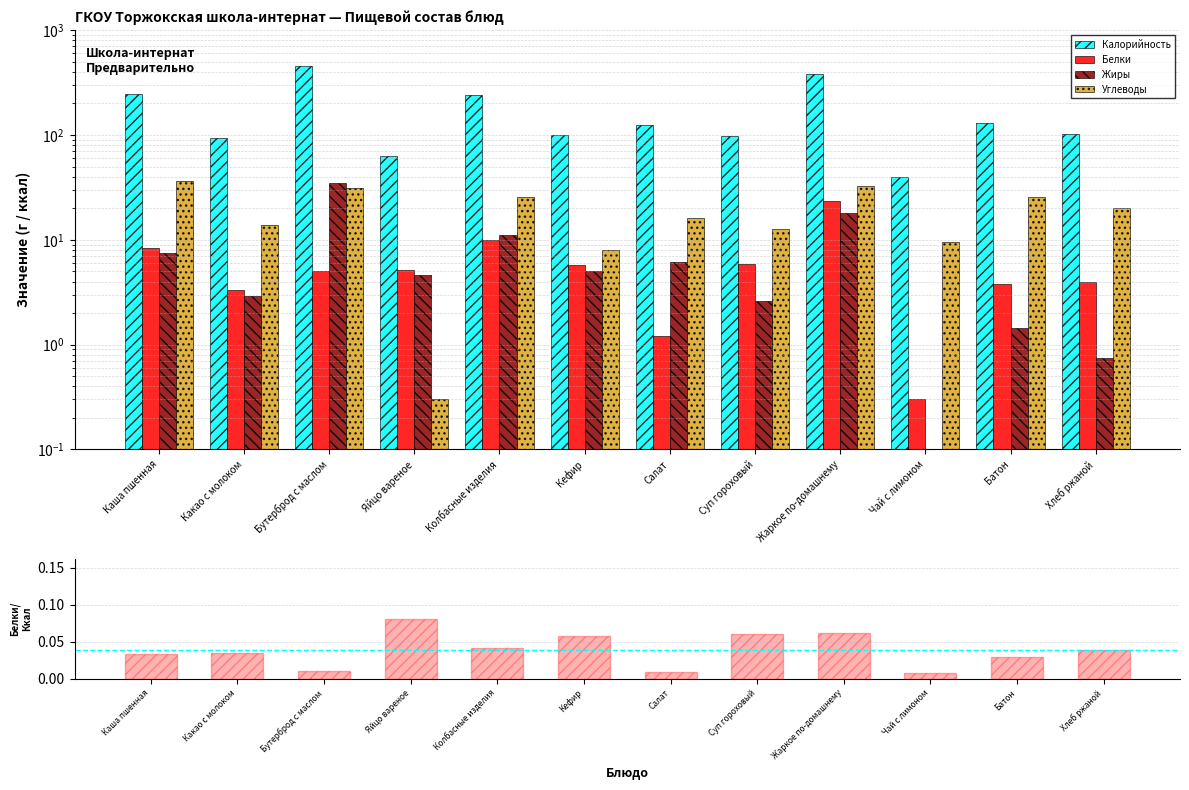

What position from the left is Жаркое по-домашнему?

9